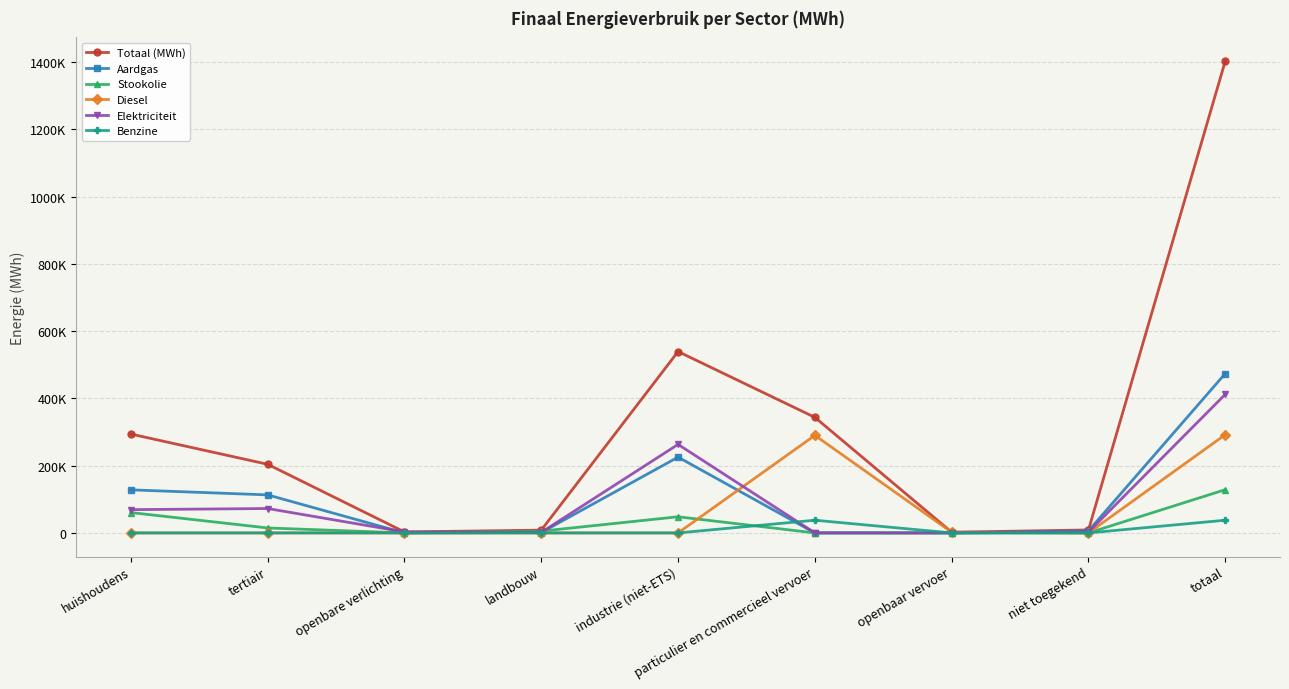

What is the difference between the maximum and minimum values in the Totaal (MWh) series?

1400648.7